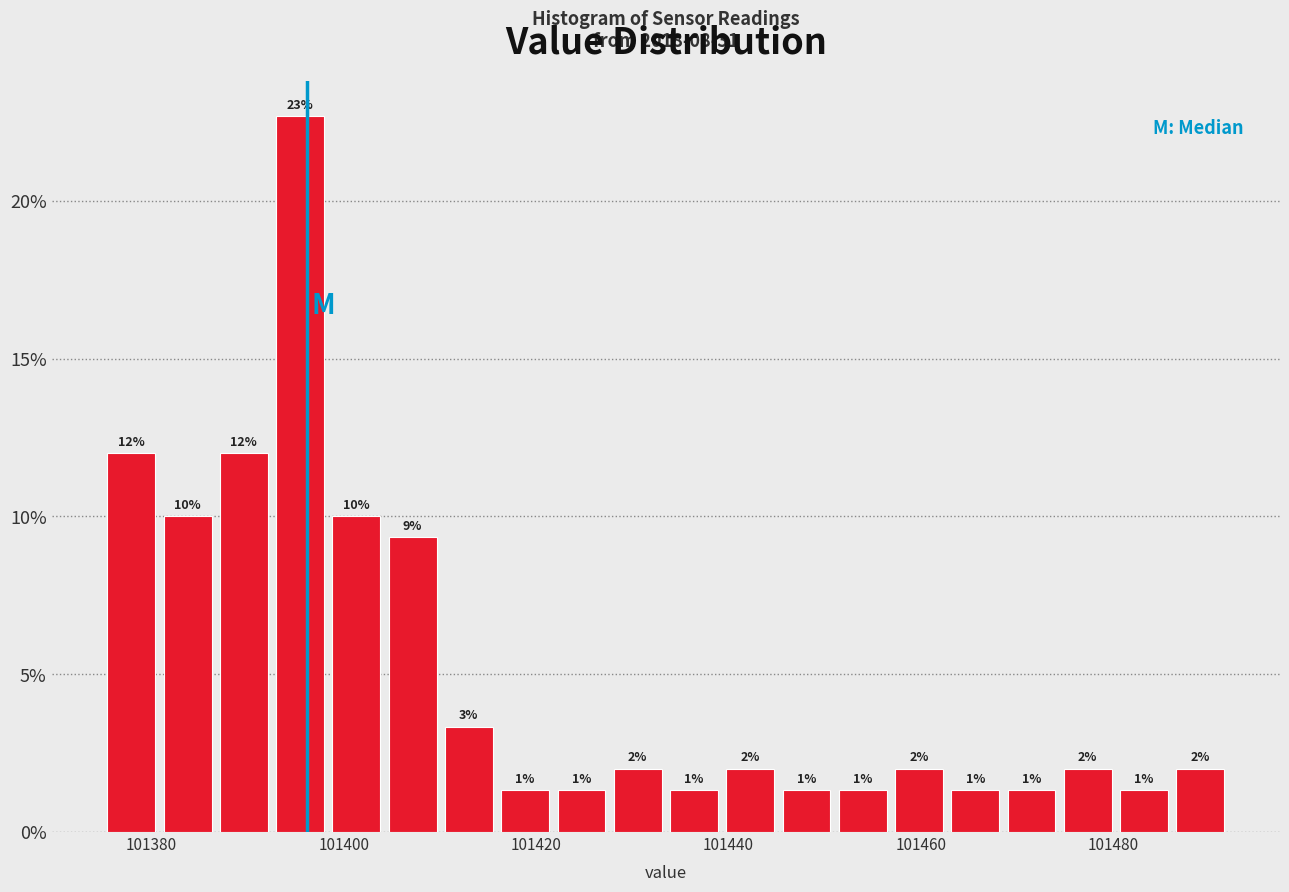

Around what value on the x-axis is the tallest bar? Give the approximate position of its centre, as read against the axis.

101396